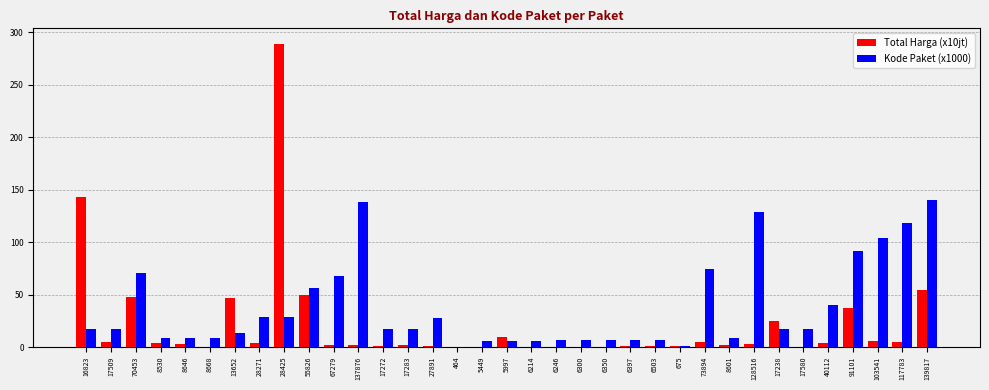

How many categories are shown in the chart?

35